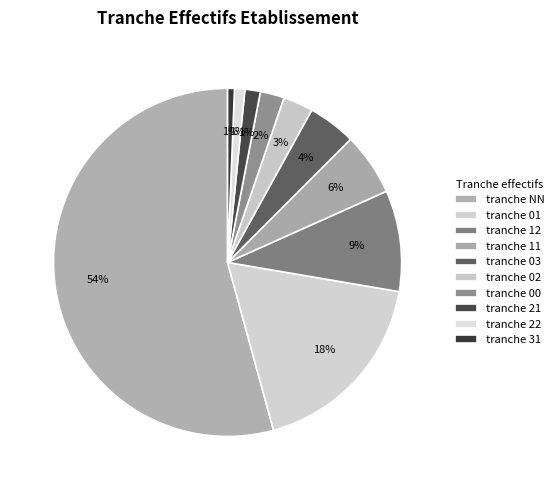

Is there any slice that represents more than half of the pie?

Yes